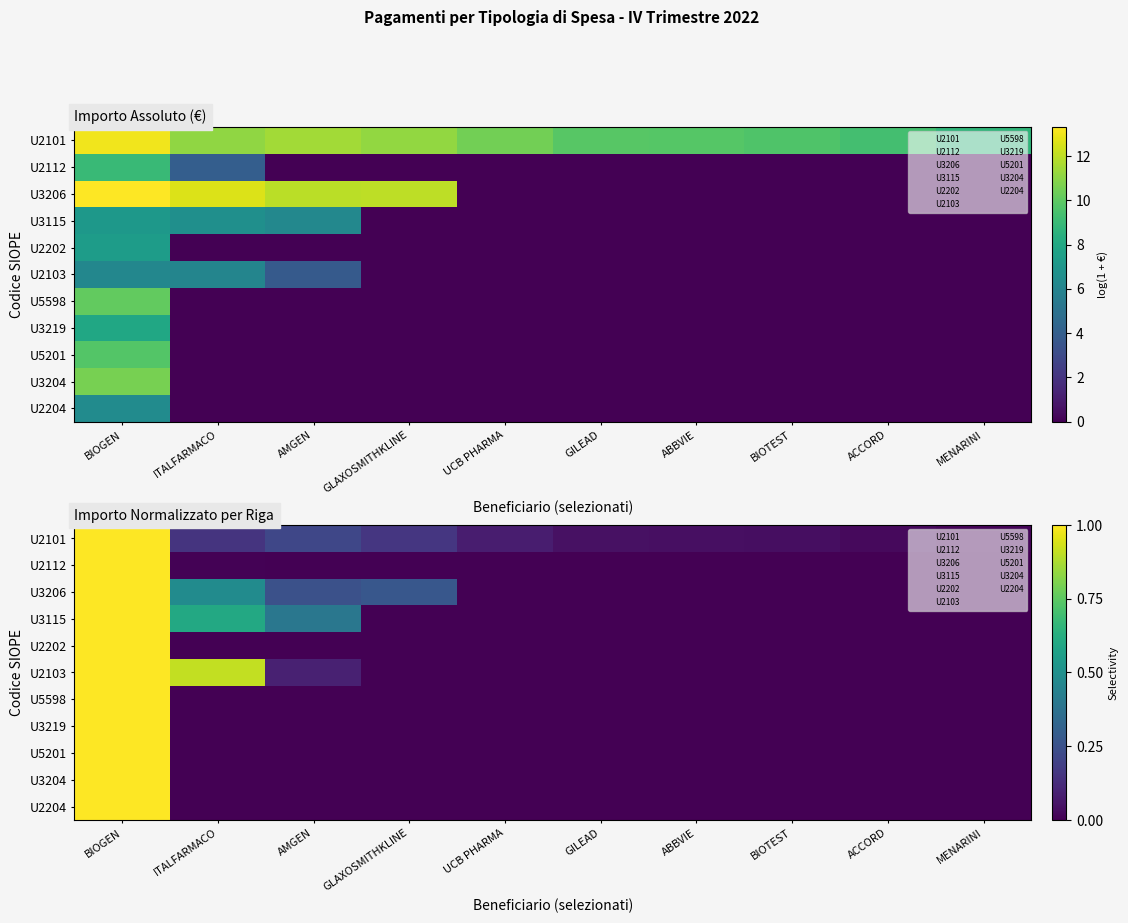

Between ITALFARMACO and GLAXOSMITHKLINE, which is larger?

GLAXOSMITHKLINE